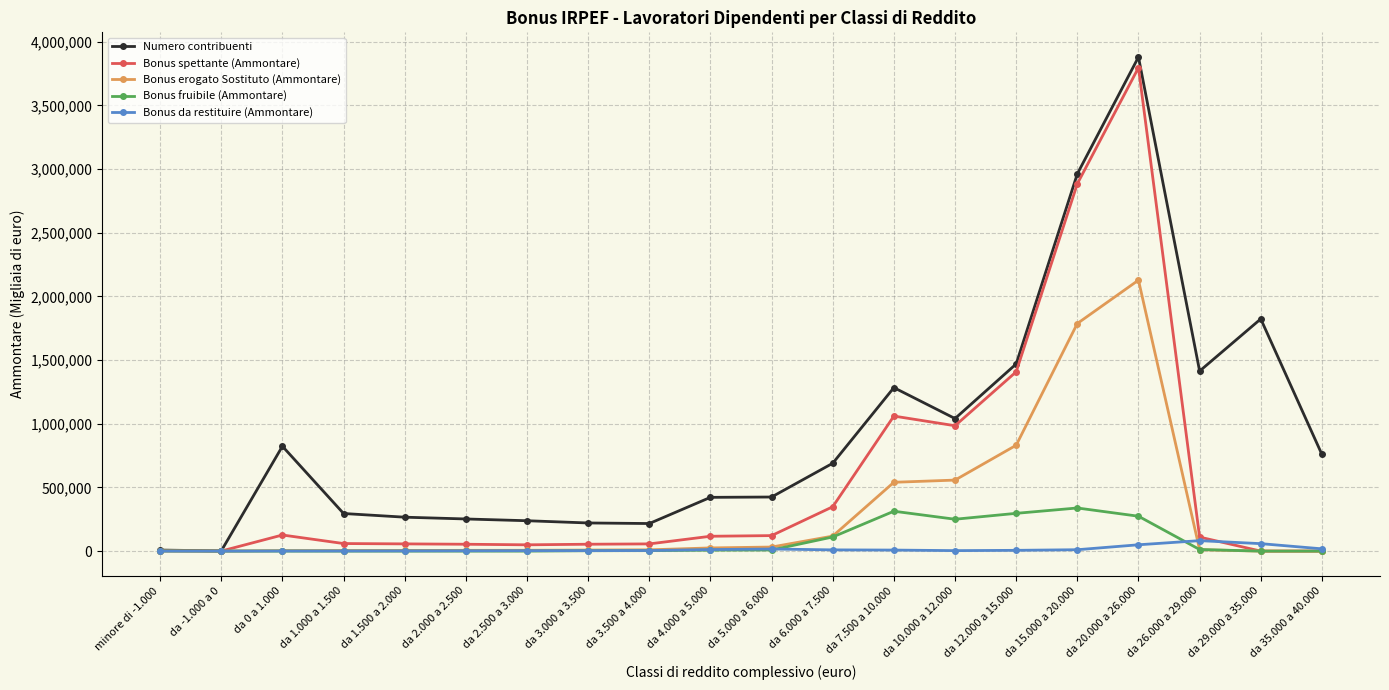

At how many categories does at least one series exceed 1866086?

2